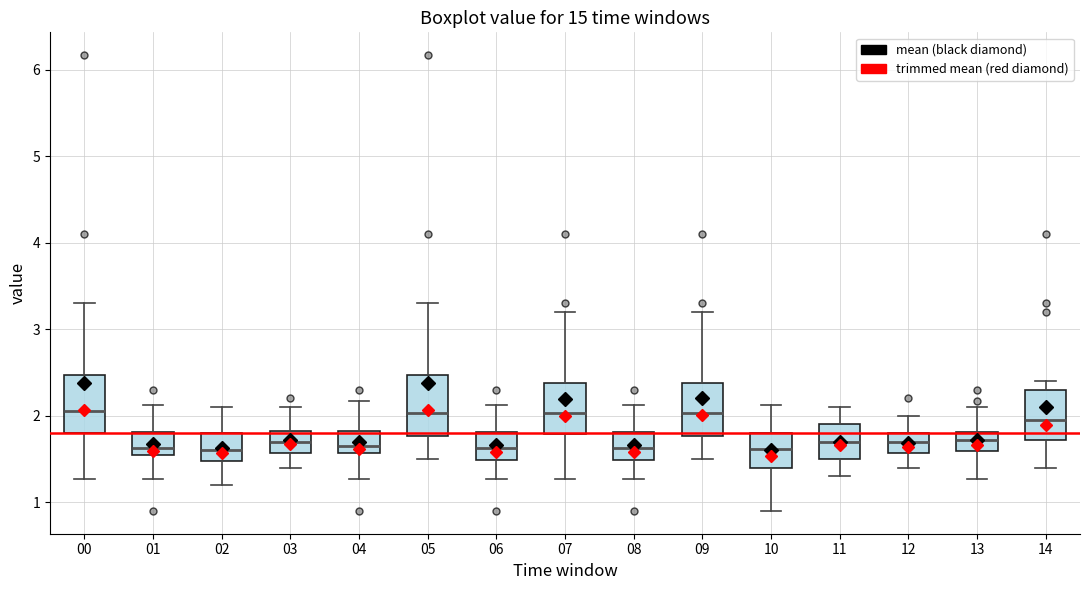

Reading left to right, transcribe this box plot: for each box, give where its median line is, the range the box spans, and where its two whiskers end, as read against the y-axis. The values are not printed on the chart, so give them approximately, as read against the axis.

00: median 2.1, box 1.8 to 2.5, whiskers 1.3 to 3.3
01: median 1.6, box 1.5 to 1.8, whiskers 1.3 to 2.1
02: median 1.6, box 1.5 to 1.8, whiskers 1.2 to 2.1
03: median 1.7, box 1.6 to 1.8, whiskers 1.4 to 2.1
04: median 1.7, box 1.6 to 1.8, whiskers 1.3 to 2.2
05: median 2.0, box 1.8 to 2.5, whiskers 1.5 to 3.3
06: median 1.6, box 1.5 to 1.8, whiskers 1.3 to 2.1
07: median 2.0, box 1.8 to 2.4, whiskers 1.3 to 3.2
08: median 1.6, box 1.5 to 1.8, whiskers 1.3 to 2.1
09: median 2.0, box 1.8 to 2.4, whiskers 1.5 to 3.2
10: median 1.6, box 1.4 to 1.8, whiskers 0.9 to 2.1
11: median 1.7, box 1.5 to 1.9, whiskers 1.3 to 2.1
12: median 1.7, box 1.6 to 1.8, whiskers 1.4 to 2.0
13: median 1.7, box 1.6 to 1.8, whiskers 1.3 to 2.1
14: median 2.0, box 1.7 to 2.3, whiskers 1.4 to 2.4